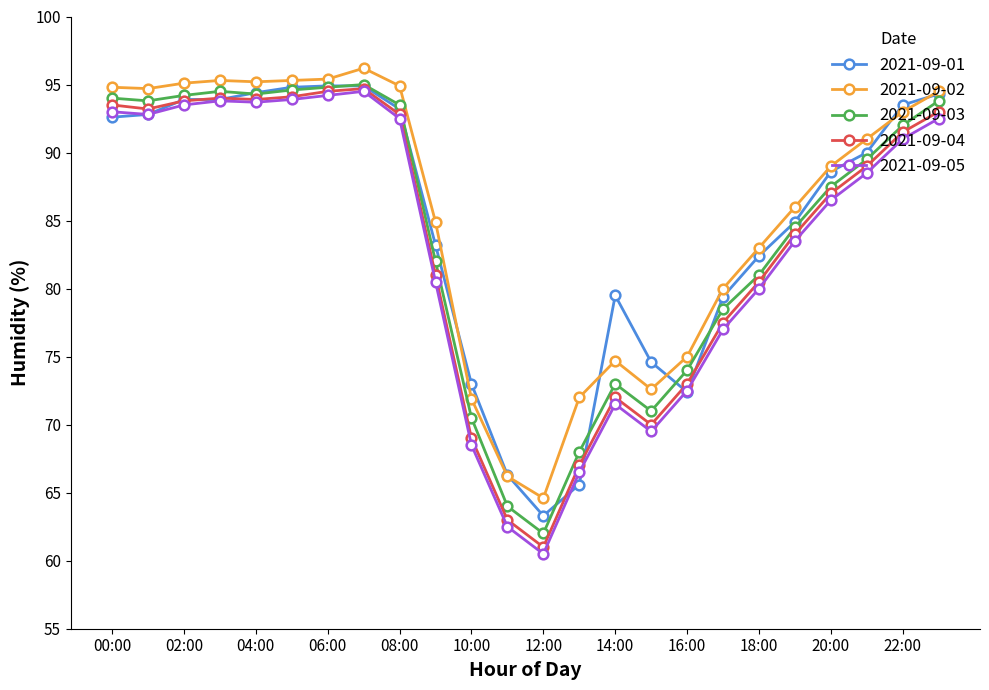

Which series has the widest spread of values?

2021-09-05